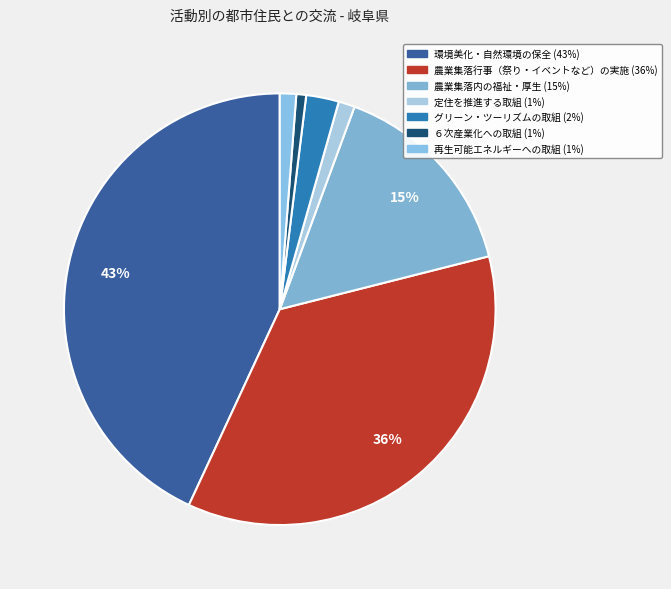

What percentage is NOT represented by 環境美化・自然環境の保全?

56.9%